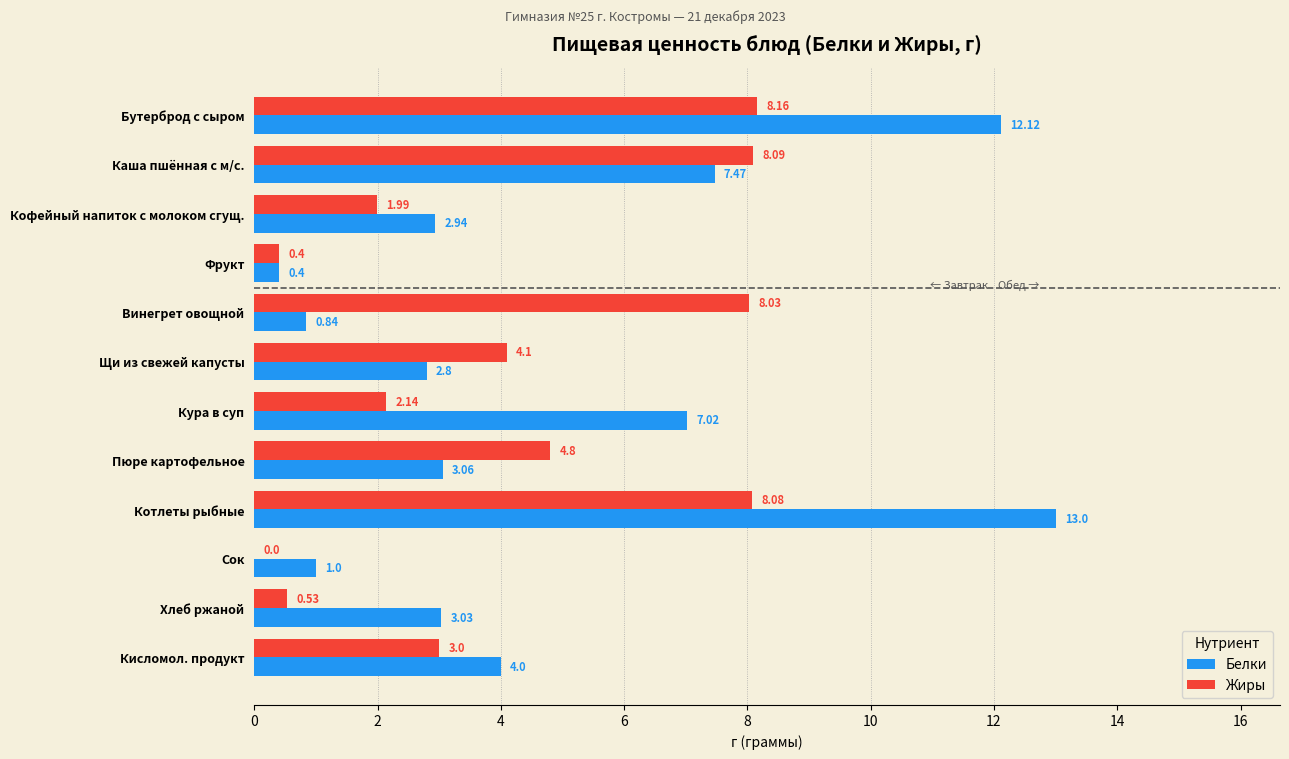

Which series changed the most between Каша пшённая с м/с. and Кисломол. продукт?

Жиры